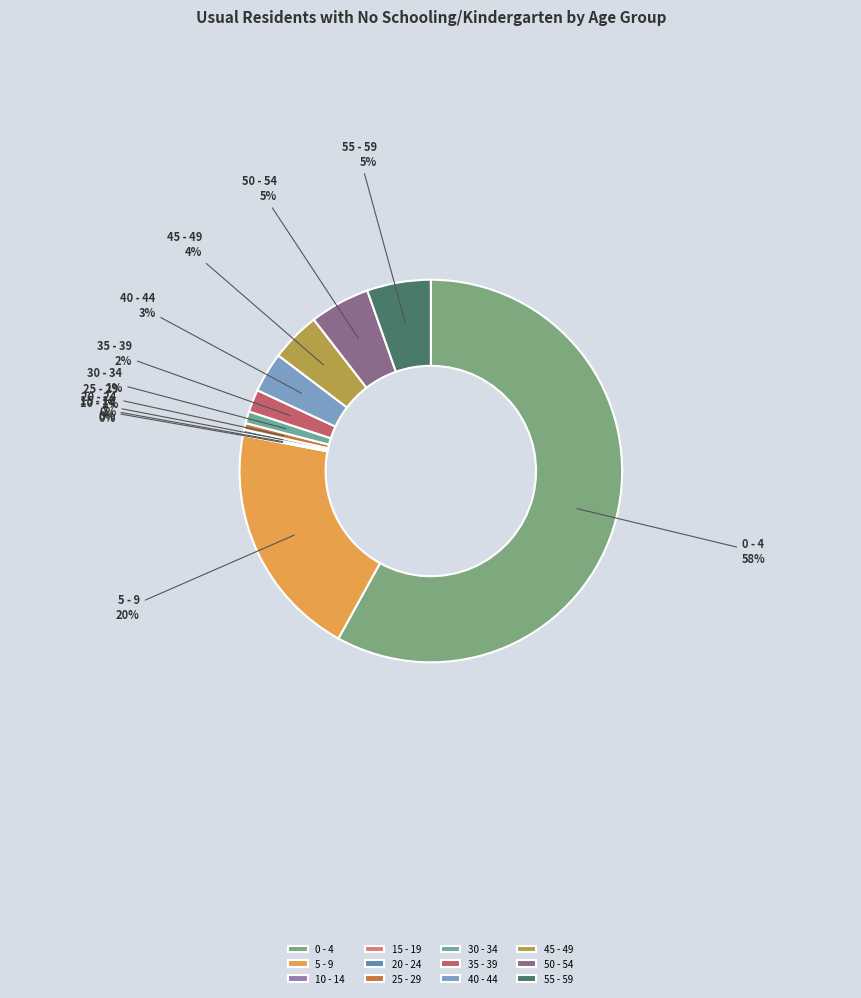

To the nearest percent, what is the combined percentage of 35 - 39 and 50 - 54?

7%